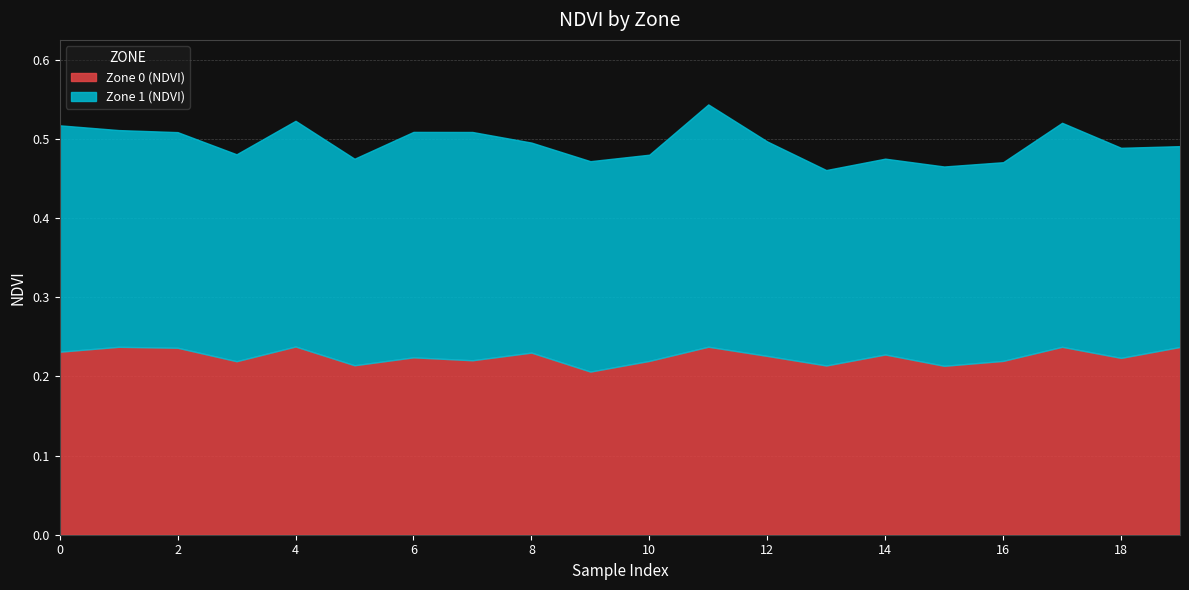

At which category does the chart reach its peak across all series?

11